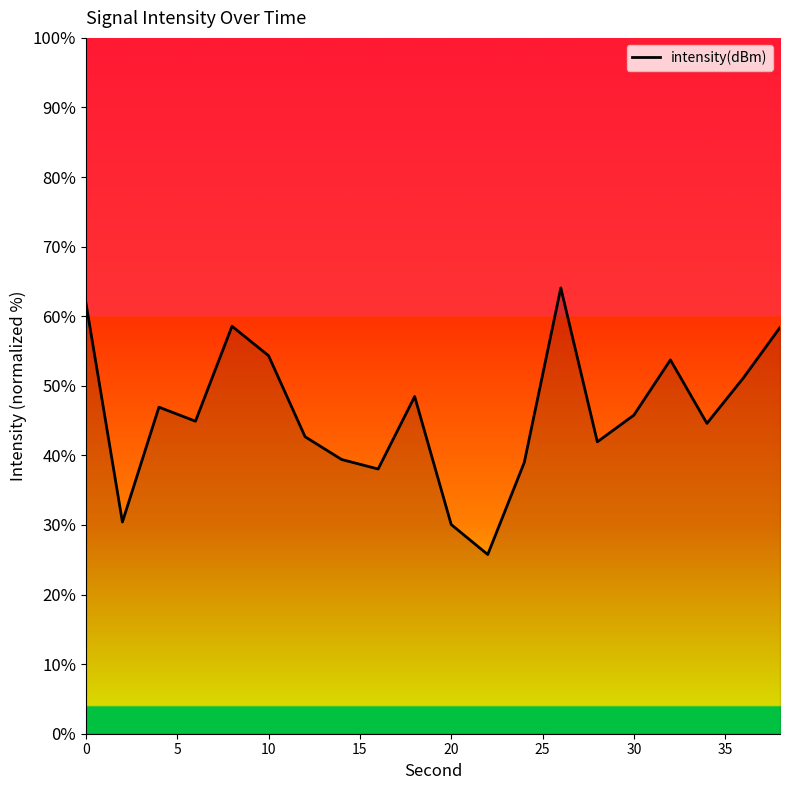

What is the minimum value shown in the chart?

25.8